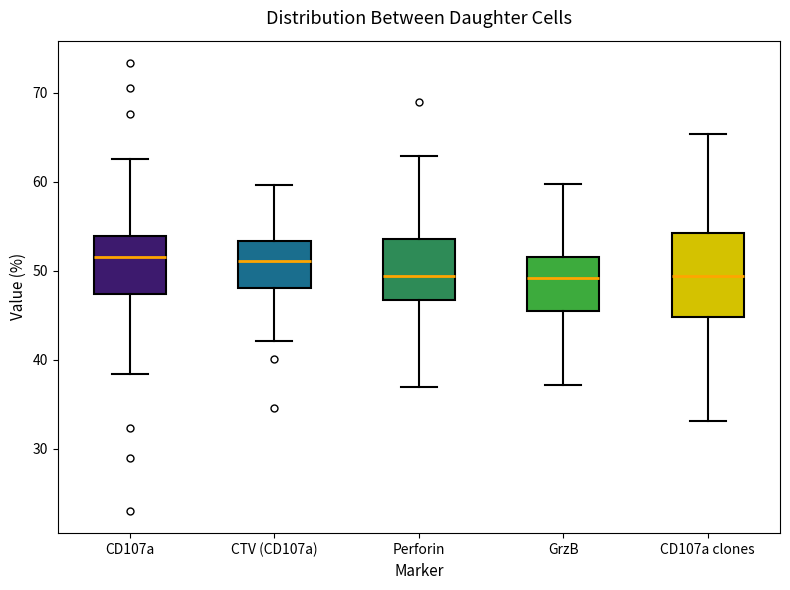

Comparing the boxes themselves (not the whiskers), which one is the tallest?

CD107a clones